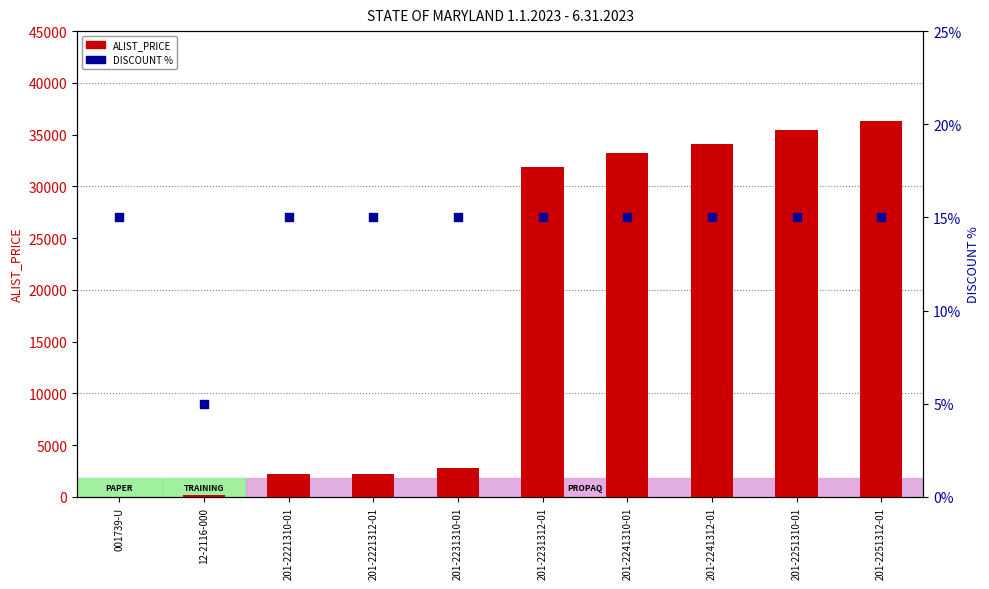

Is the value of ALIST_PRICE at 201-2221310-01 greater than the value of DISCOUNT % at 201-2231310-01?

Yes